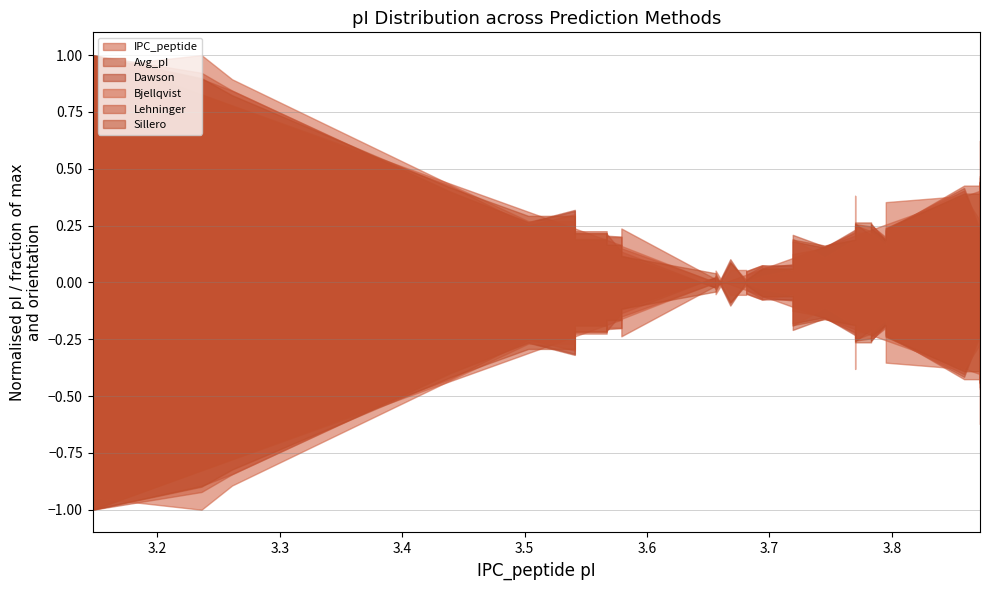

What value does the Avg_pI series have at 3.795?

0.2